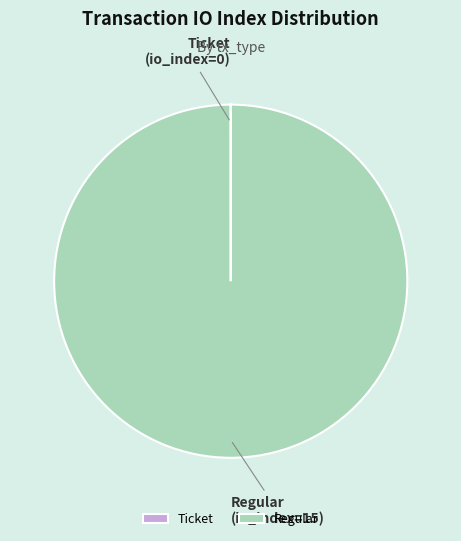

Is it true that Regular is 90% of the pie?

False